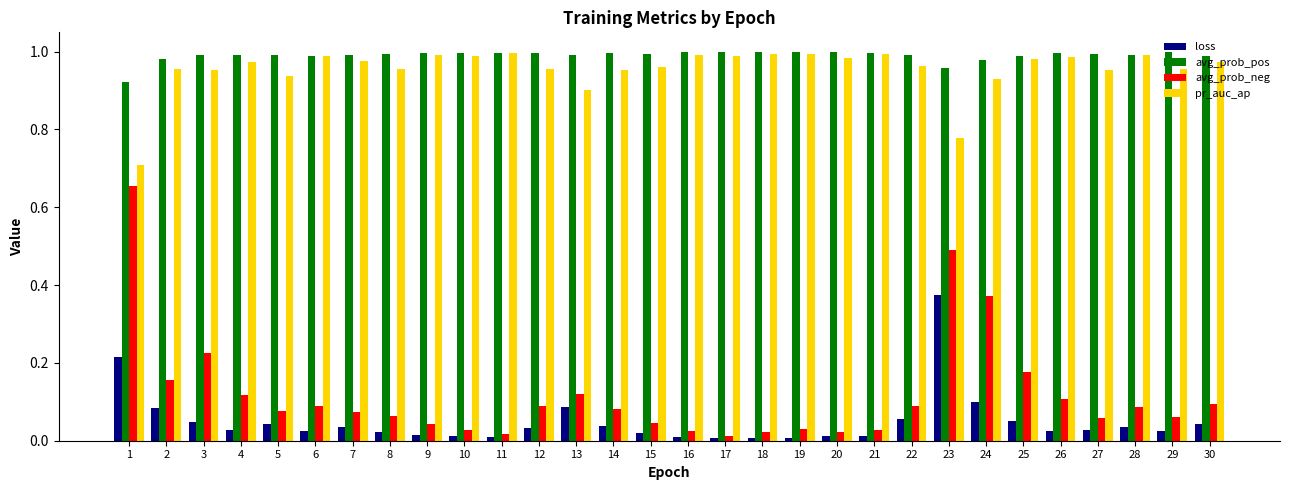

Is it true that avg_prob_neg equals 0.2 at 4?

False